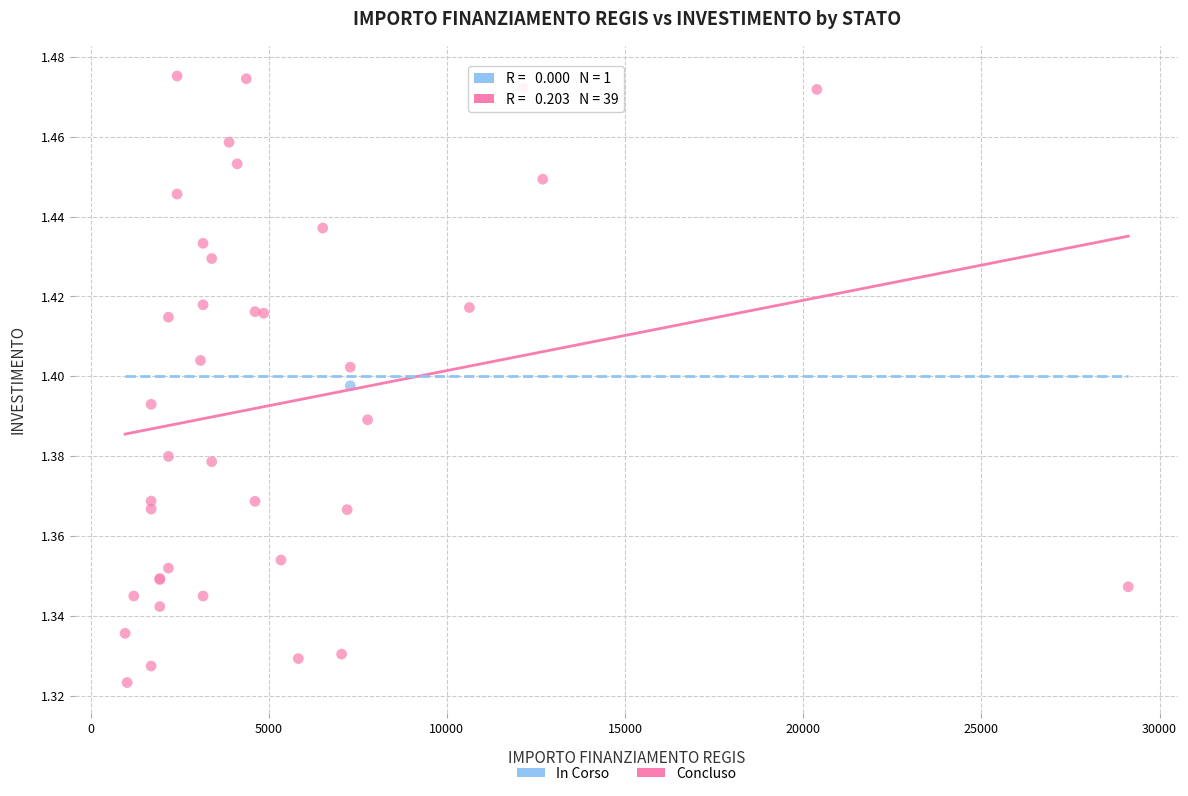

What are all the series names shown in the legend?

In Corso, Concluso